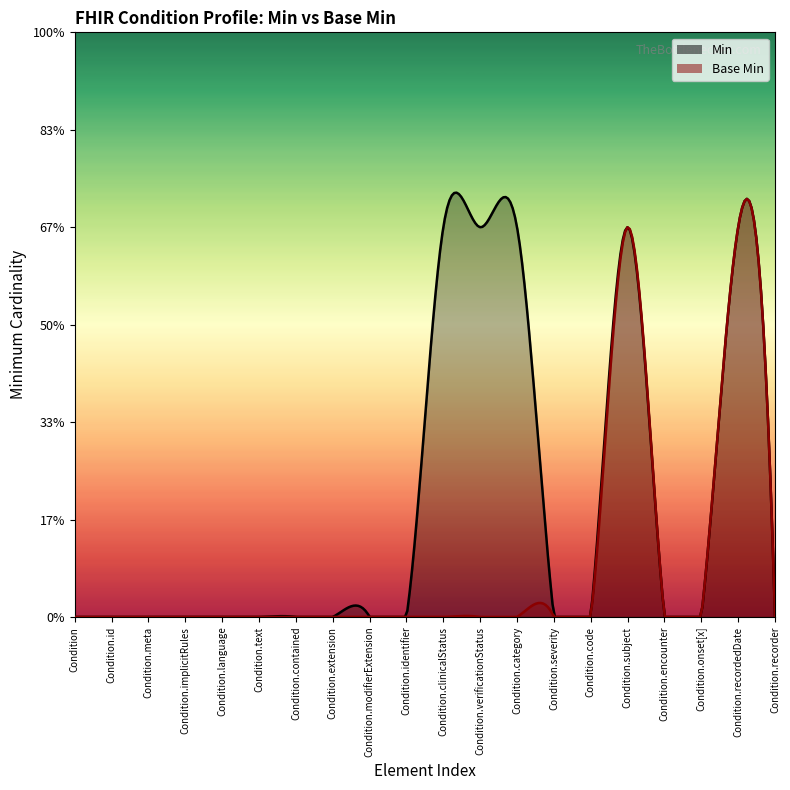

How many lines are shown in the chart?

2